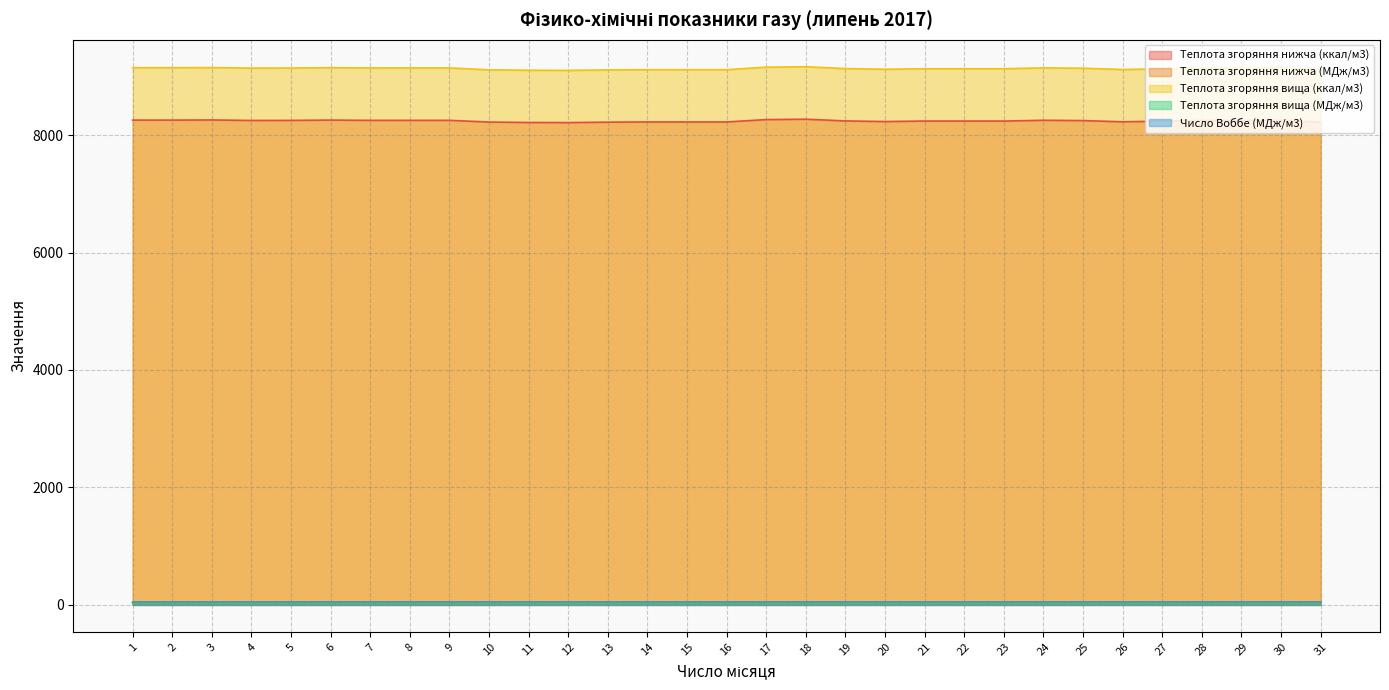

How many lines are shown in the chart?

5